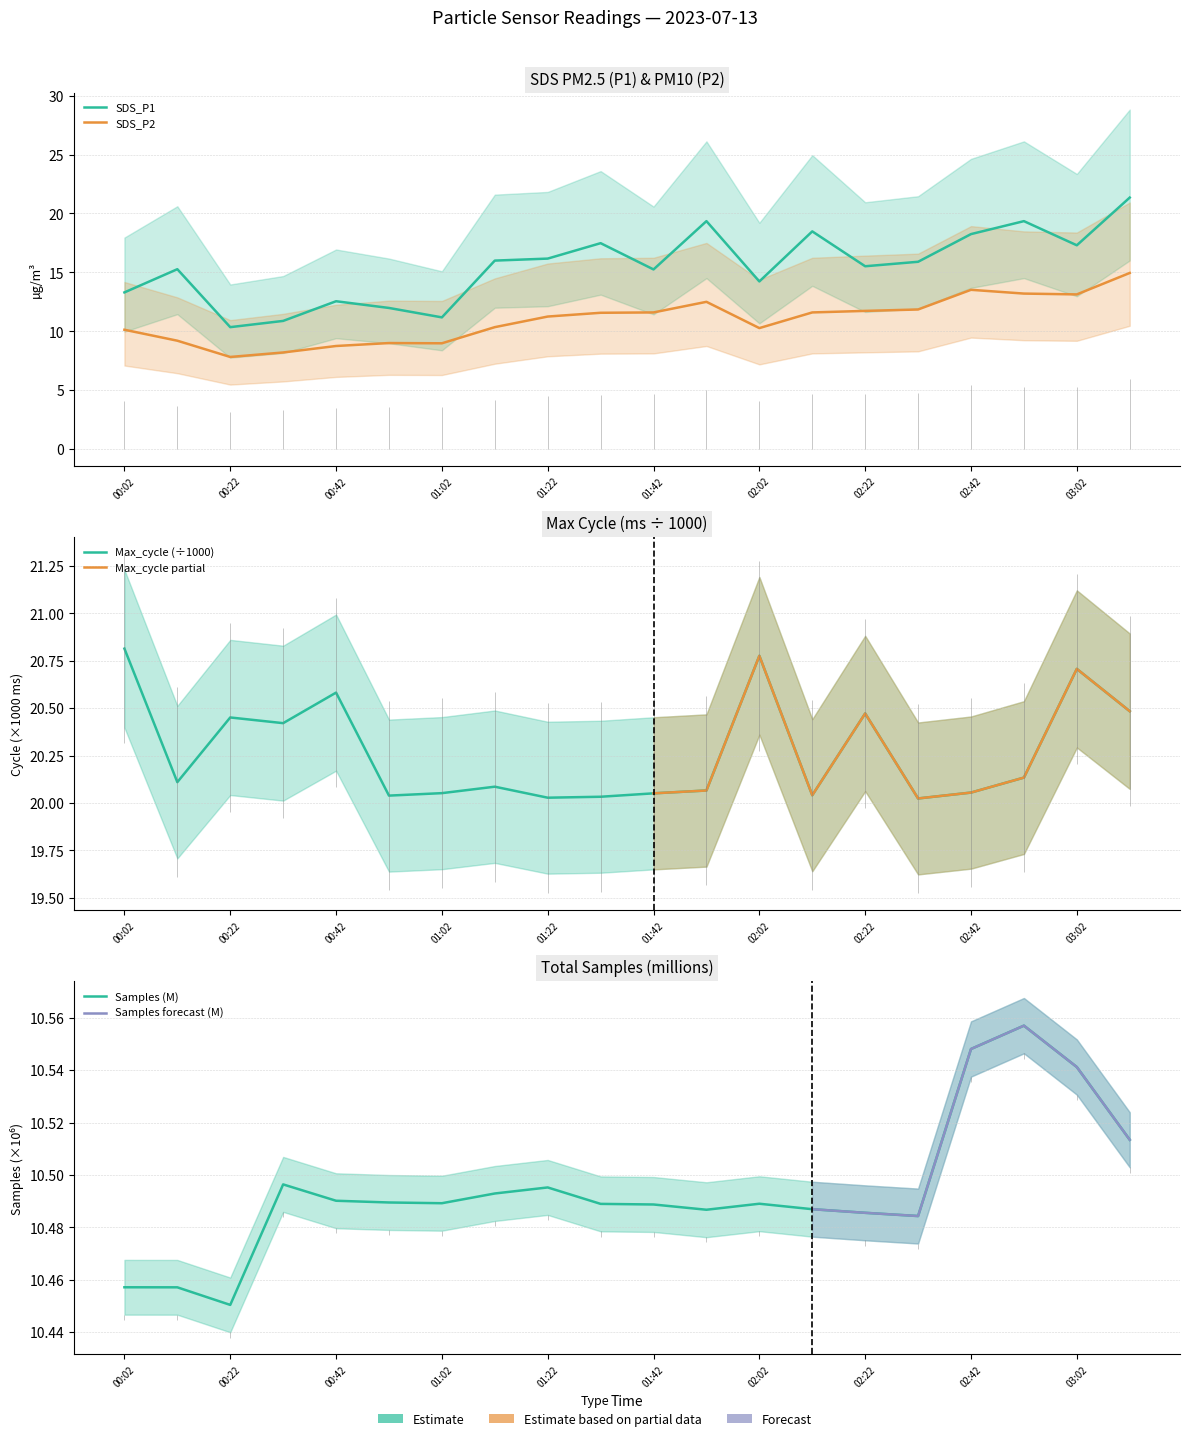

How many data points does each series have?

20